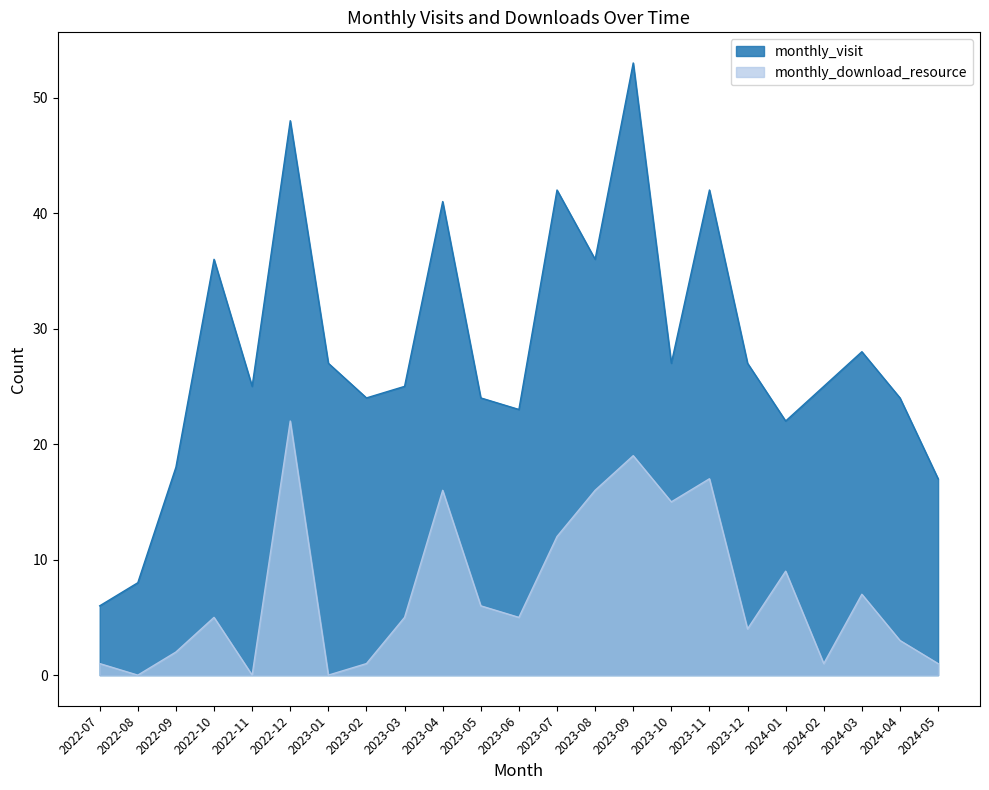

Which series has the widest spread of values?

monthly_visit